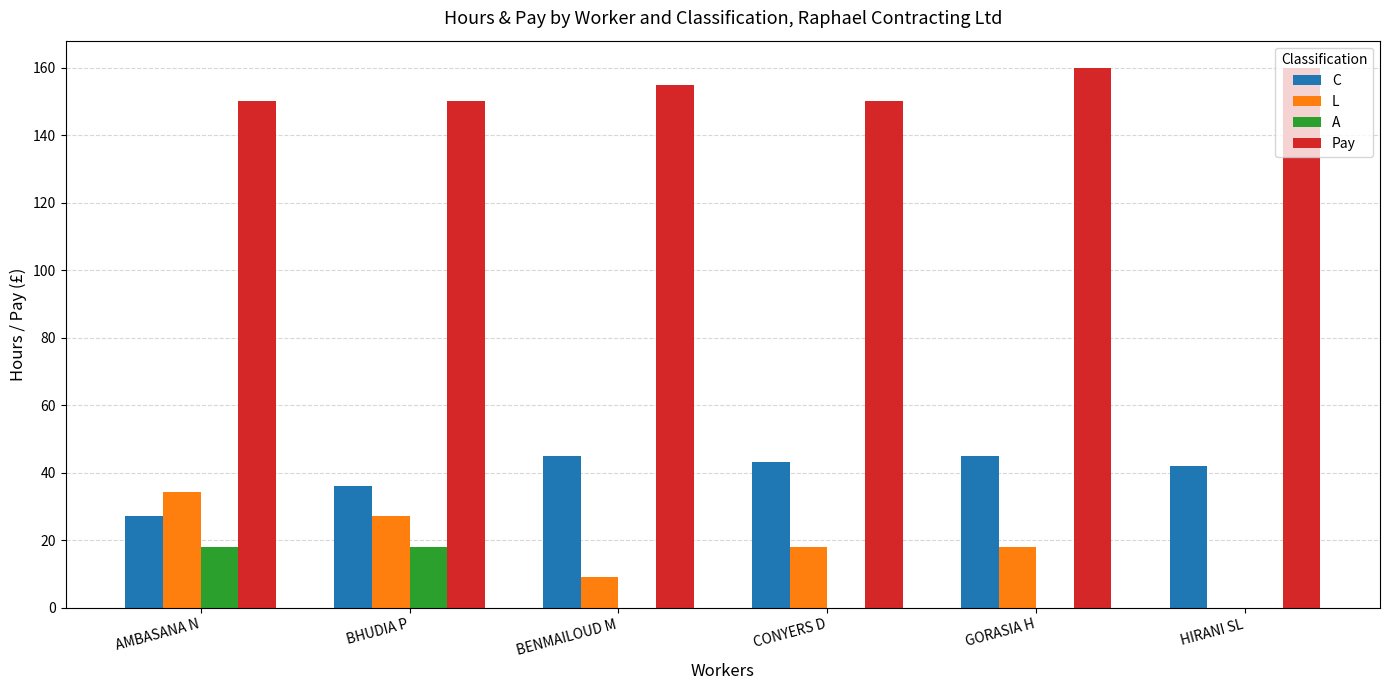

What is the maximum value shown in the chart?

160.0